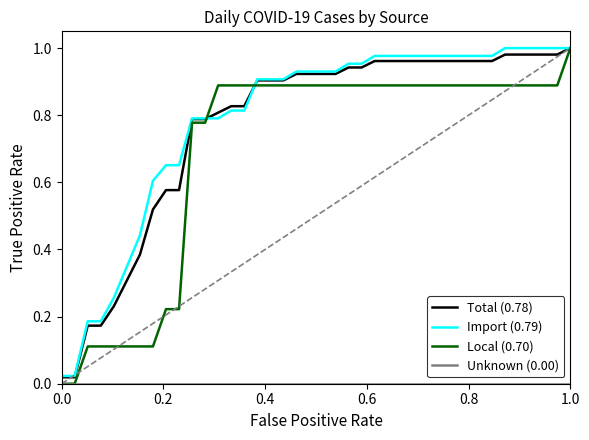

How many lines are shown in the chart?

4